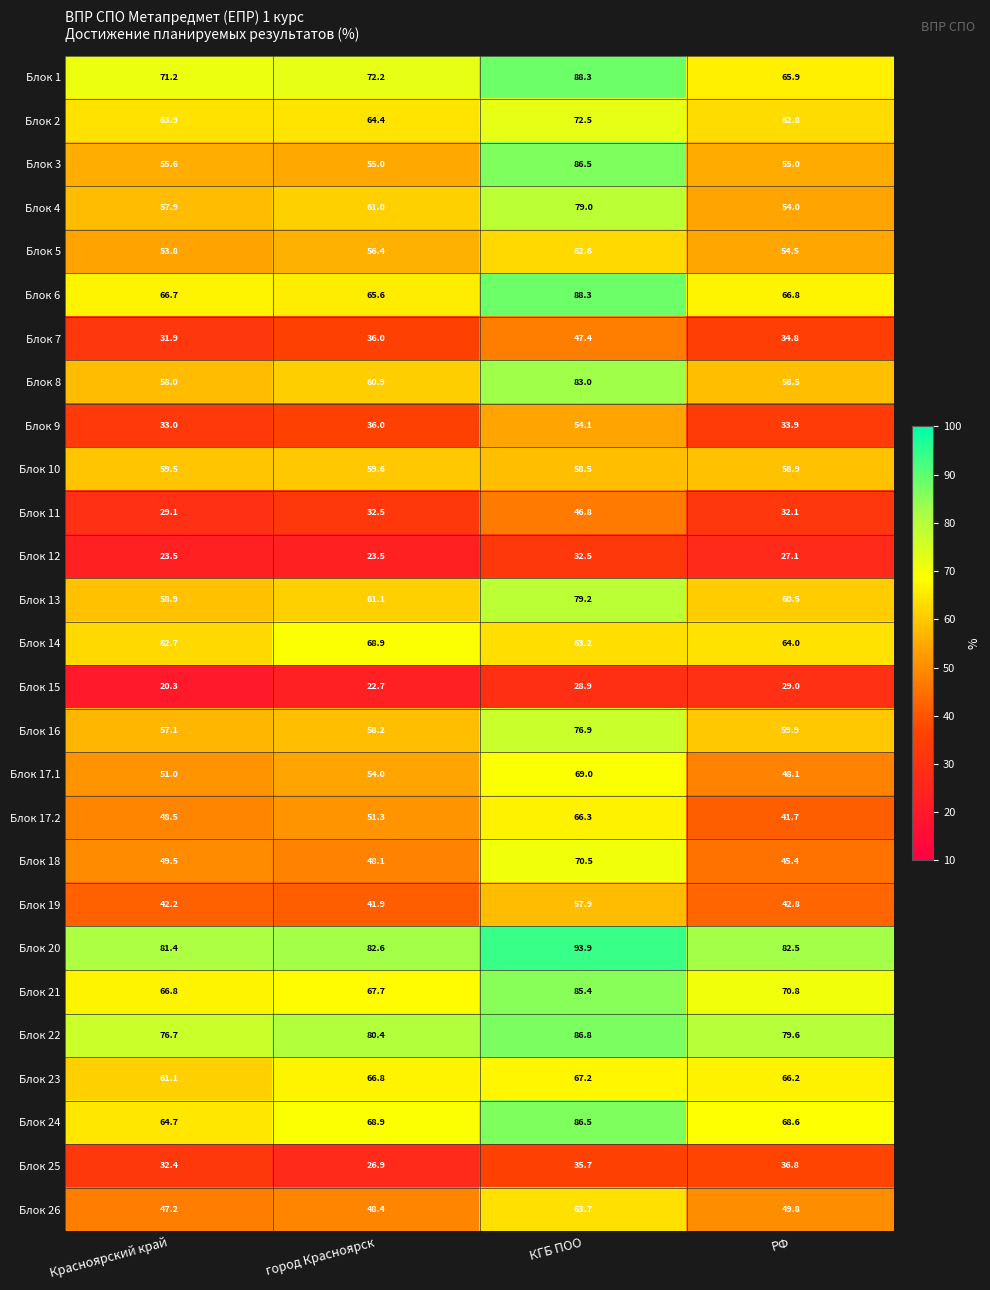

Is it true that Блок 2 equals 108.3 at город Красноярск?

False